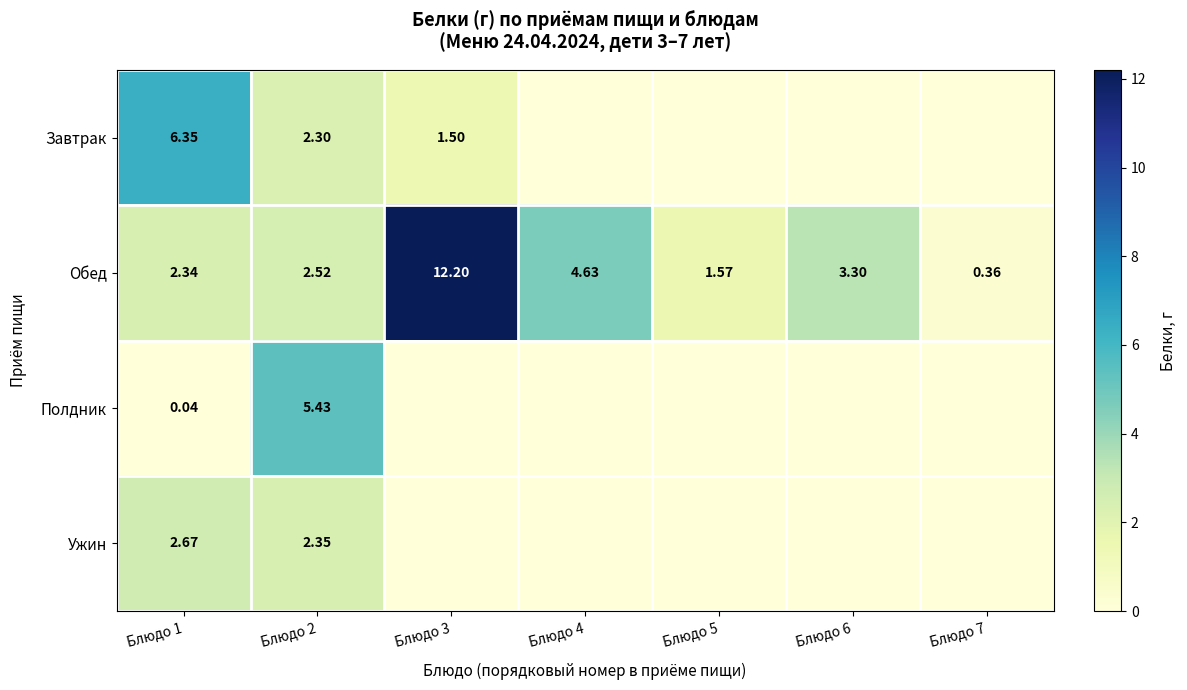

Which has a higher value, Блюдо 2 or Блюдо 6?

Блюдо 2